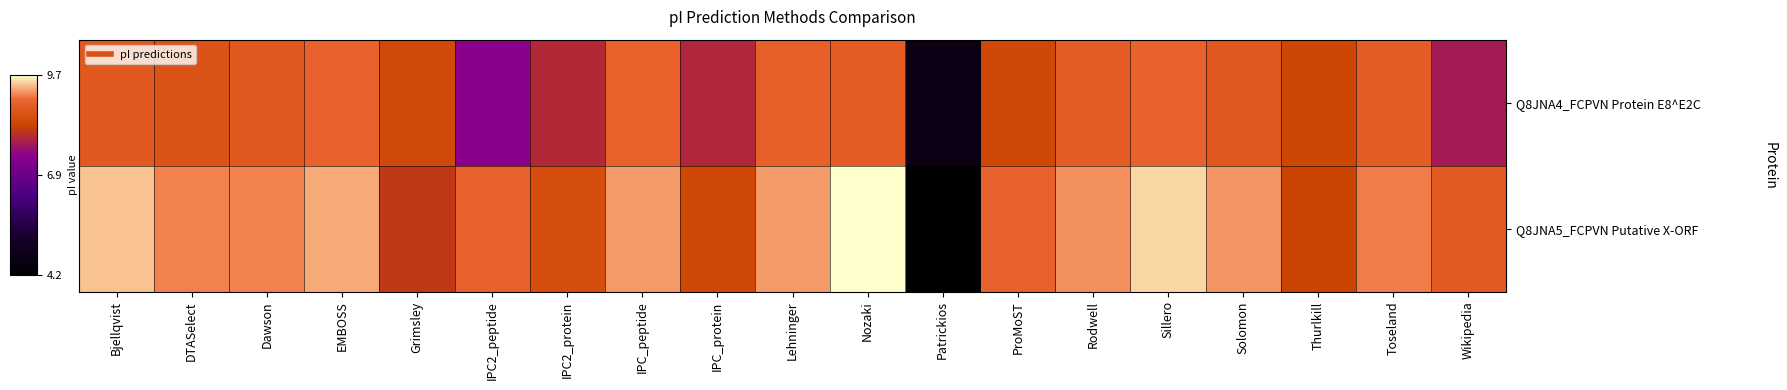

What is the spread (max minus min) of values at ProMoST?

0.5